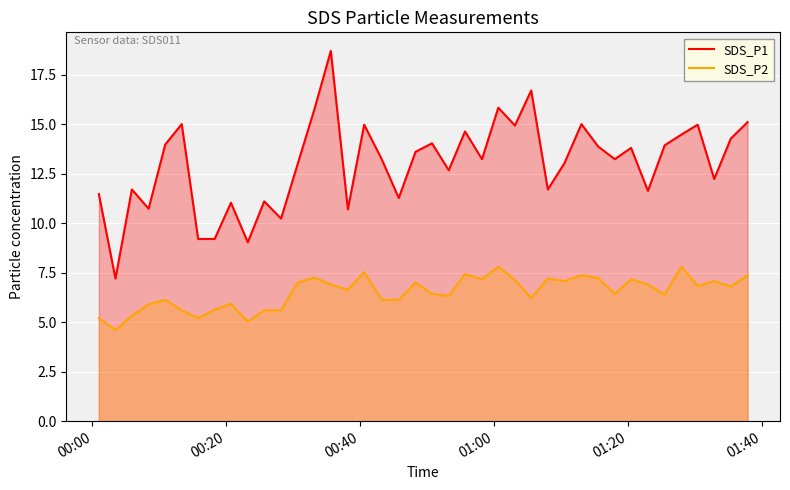

Which series has the largest range (max minus min)?

SDS_P1